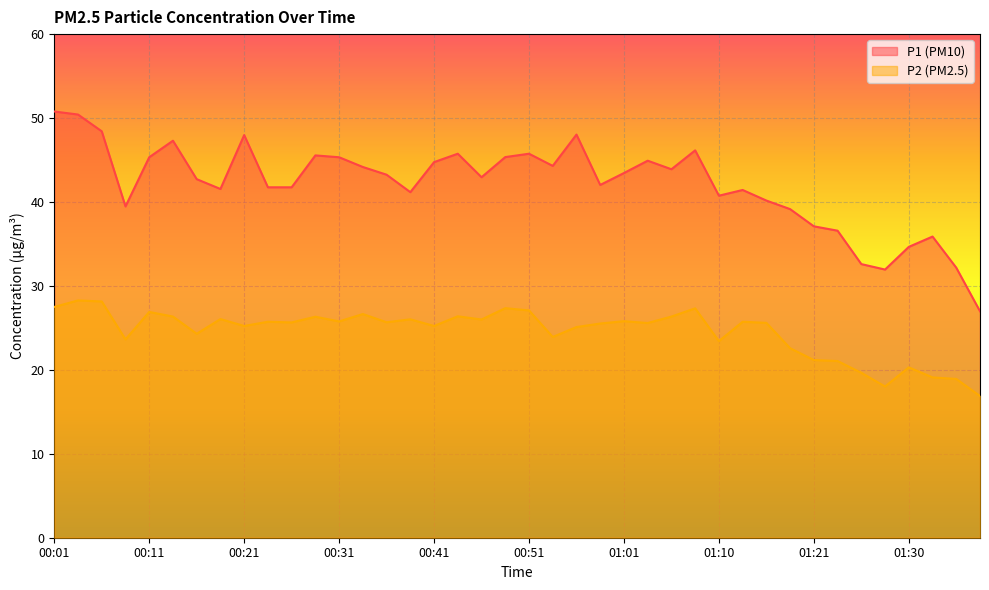

True or false: P2 and P1 cross at least once.

False